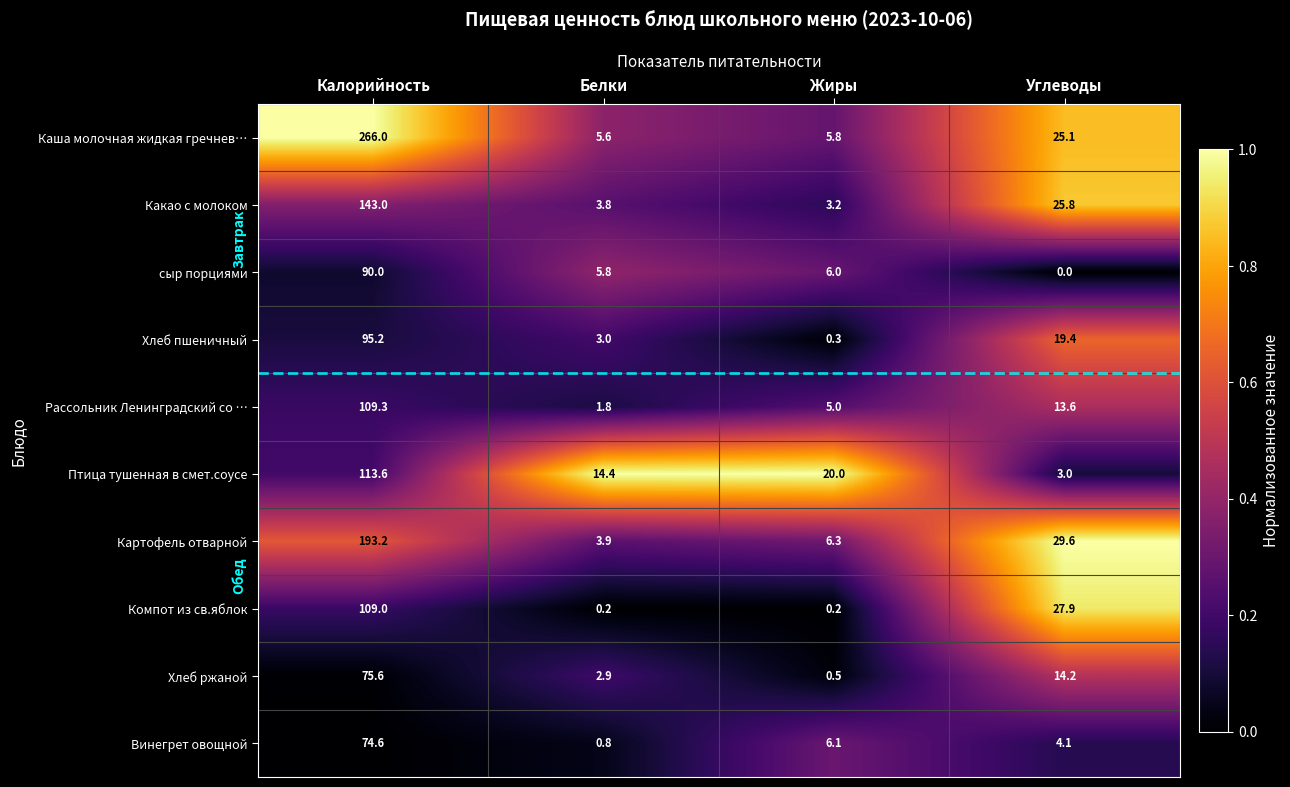

Which series has the largest total across all categories?

Каша молочная жидкая гречнев…